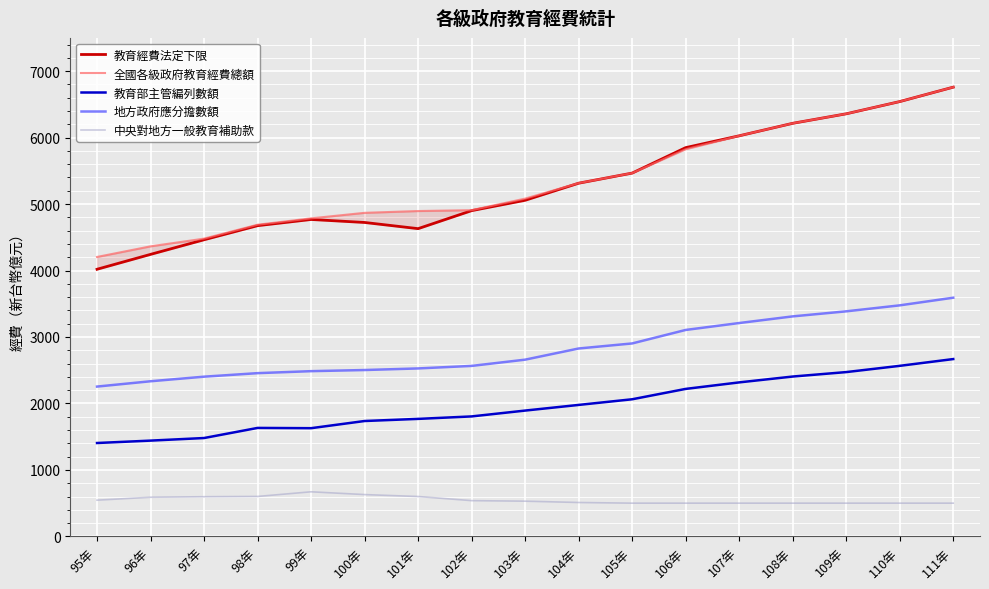

What is the label of the 2nd point from the right?

110年